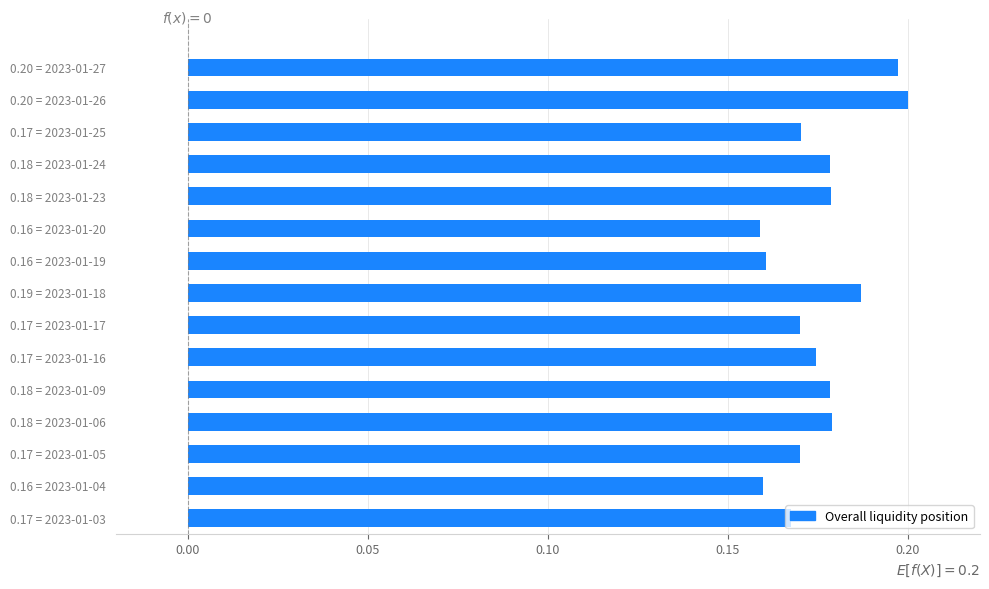

Between 0.20 = 2023-01-26 and 0.17 = 2023-01-17, which is larger?

0.20 = 2023-01-26